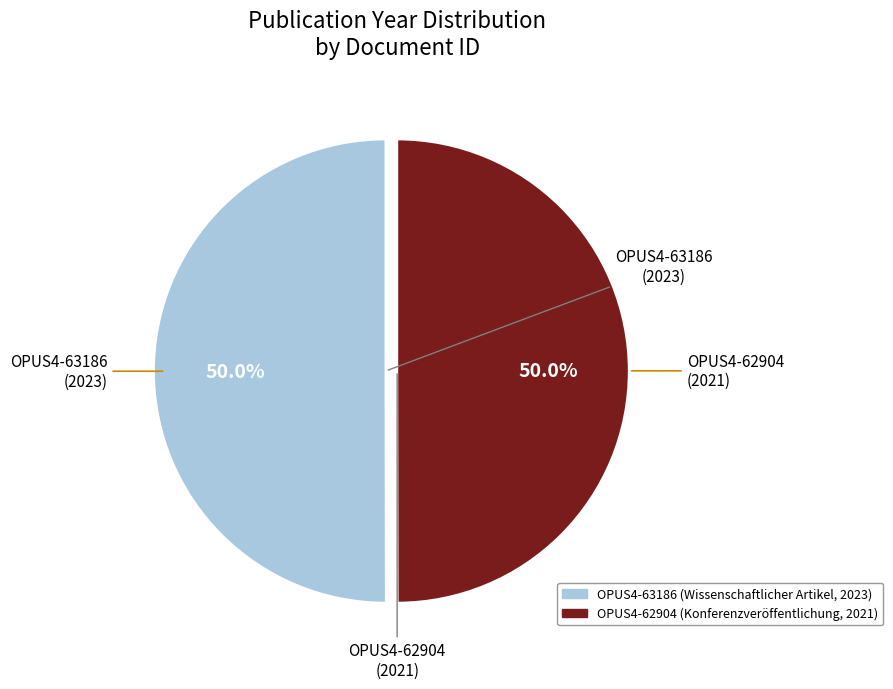

Combined, what portion of the pie is OPUS4-62904 and OPUS4-63186?

100.0%